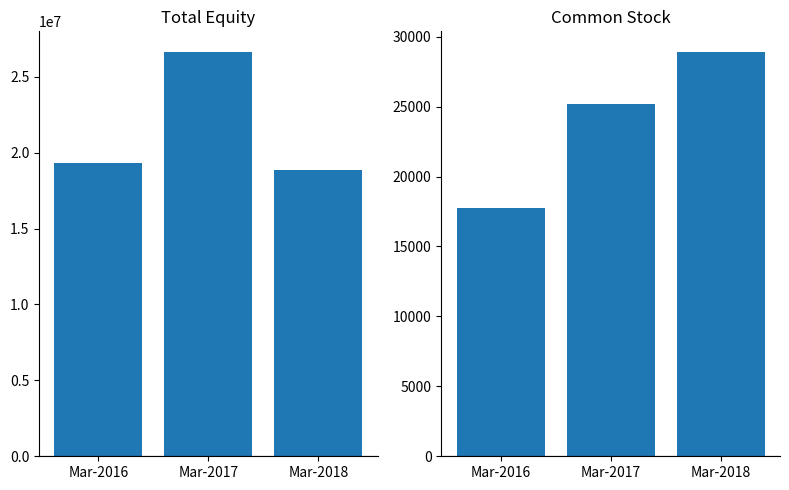

True or false: Total has a value of 13765654 at Mar-2017.

False